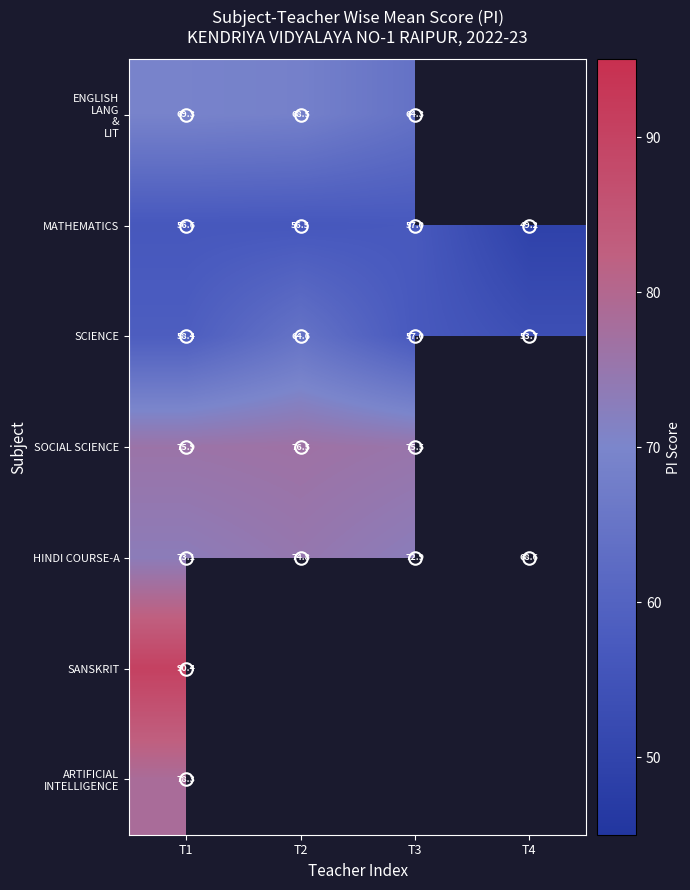

True or false: SCIENCE has a value of 64.6 at T2.

True